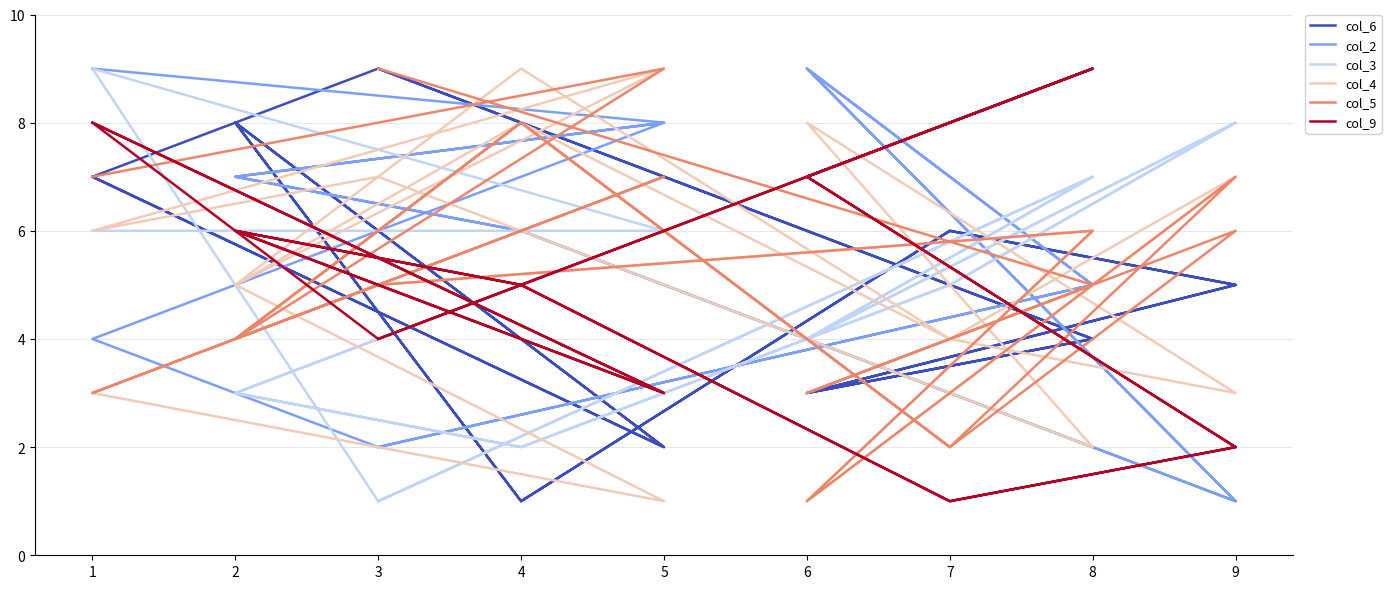

What is the value of the col_4 point at the 7th from the left?

8